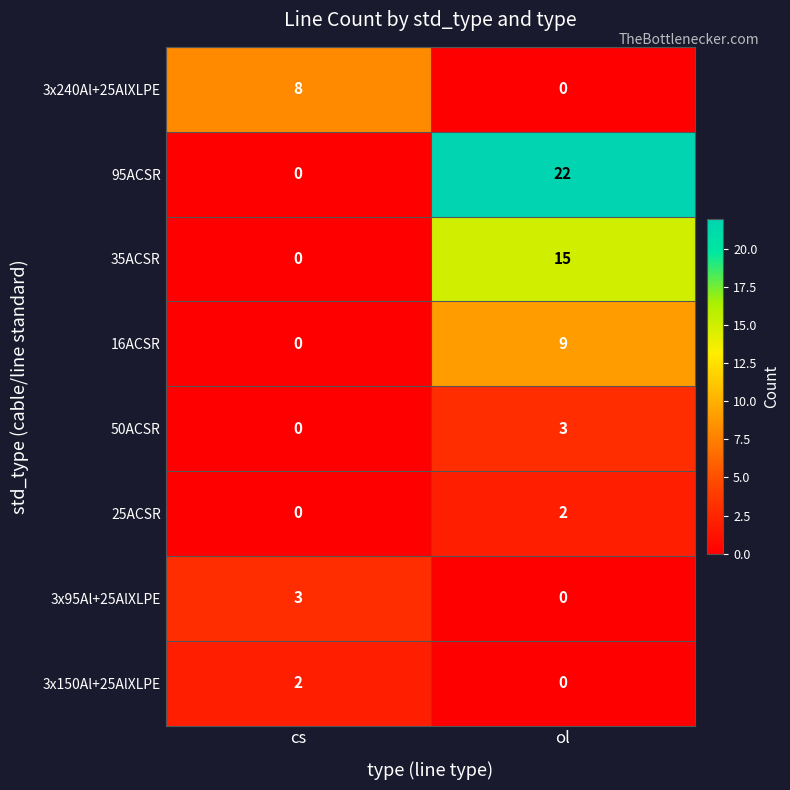

Rank the categories by 95ACSR value from lowest to highest.

cs, ol